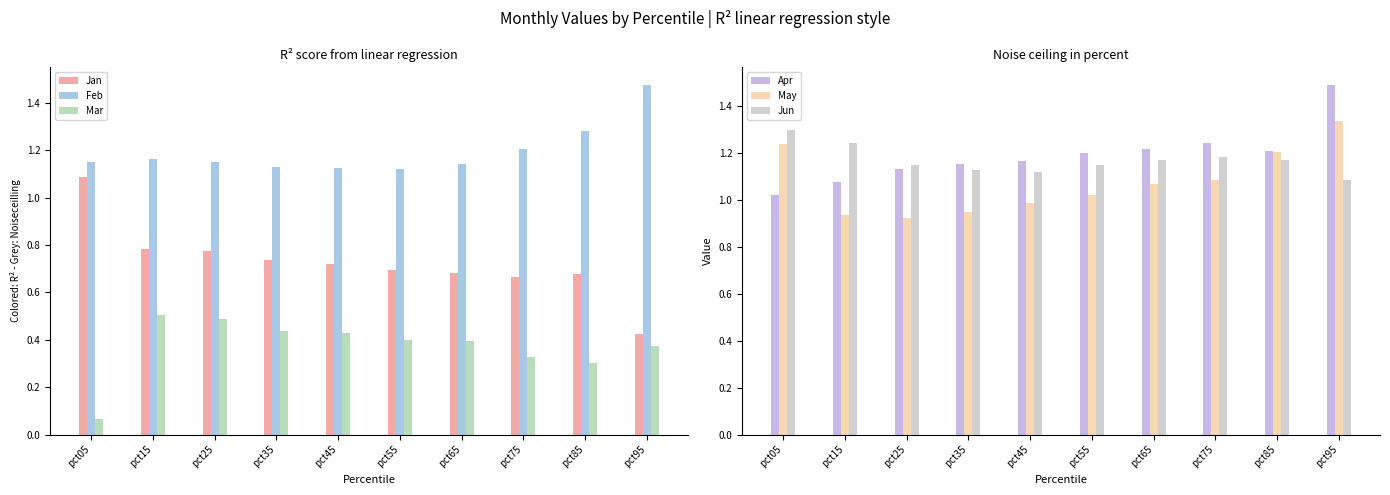

What is the spread (max minus min) of values at pct45?

0.7